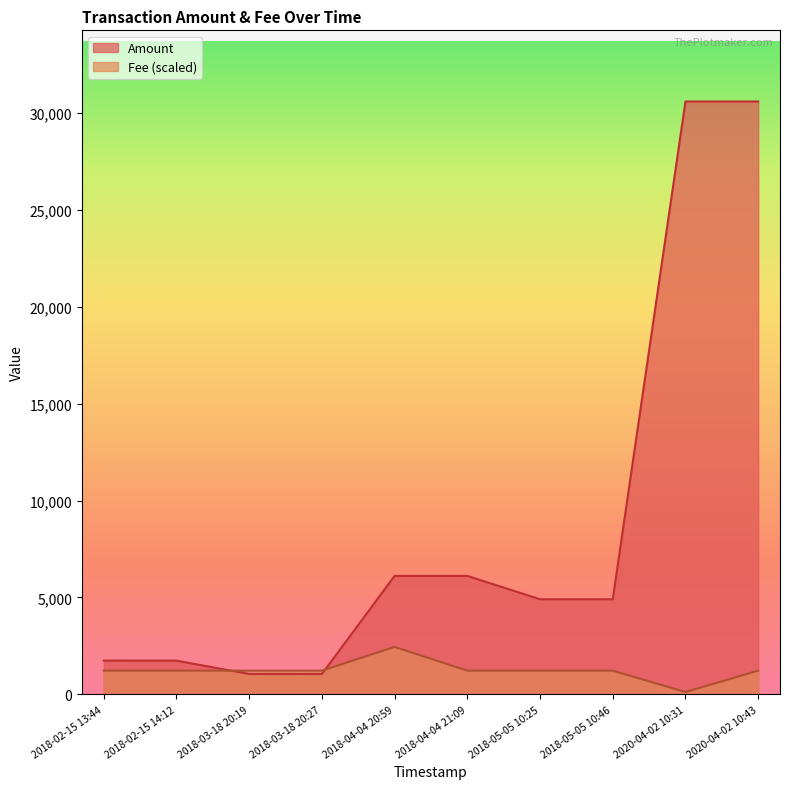

Which category has the lowest value in the Fee (scaled) series?

2020-04-02 10:31